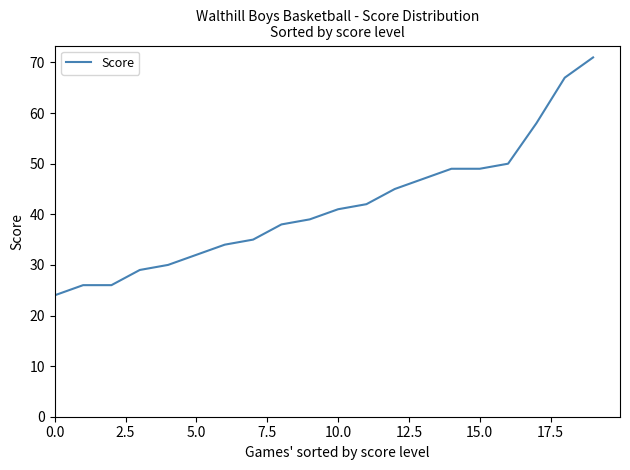

How many lines are shown in the chart?

1